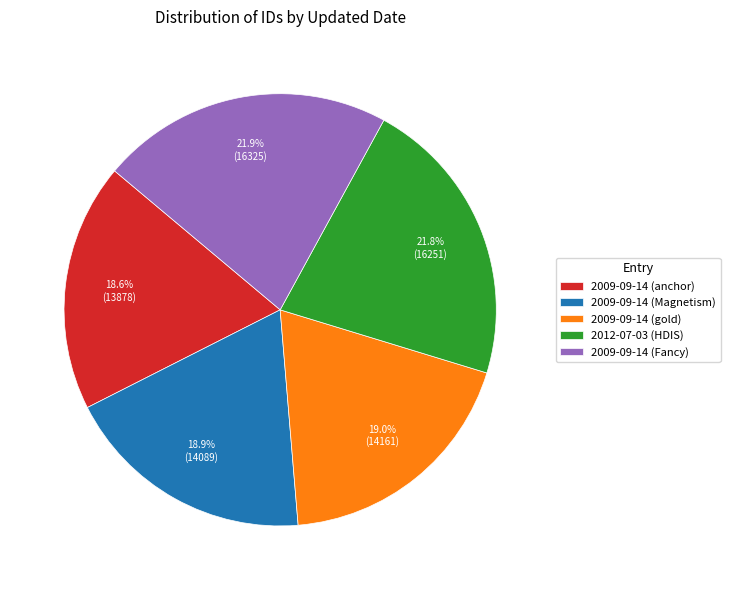

What percentage do 2012-07-03 (HDIS) and 2009-09-14 (anchor) together represent?

40.3%